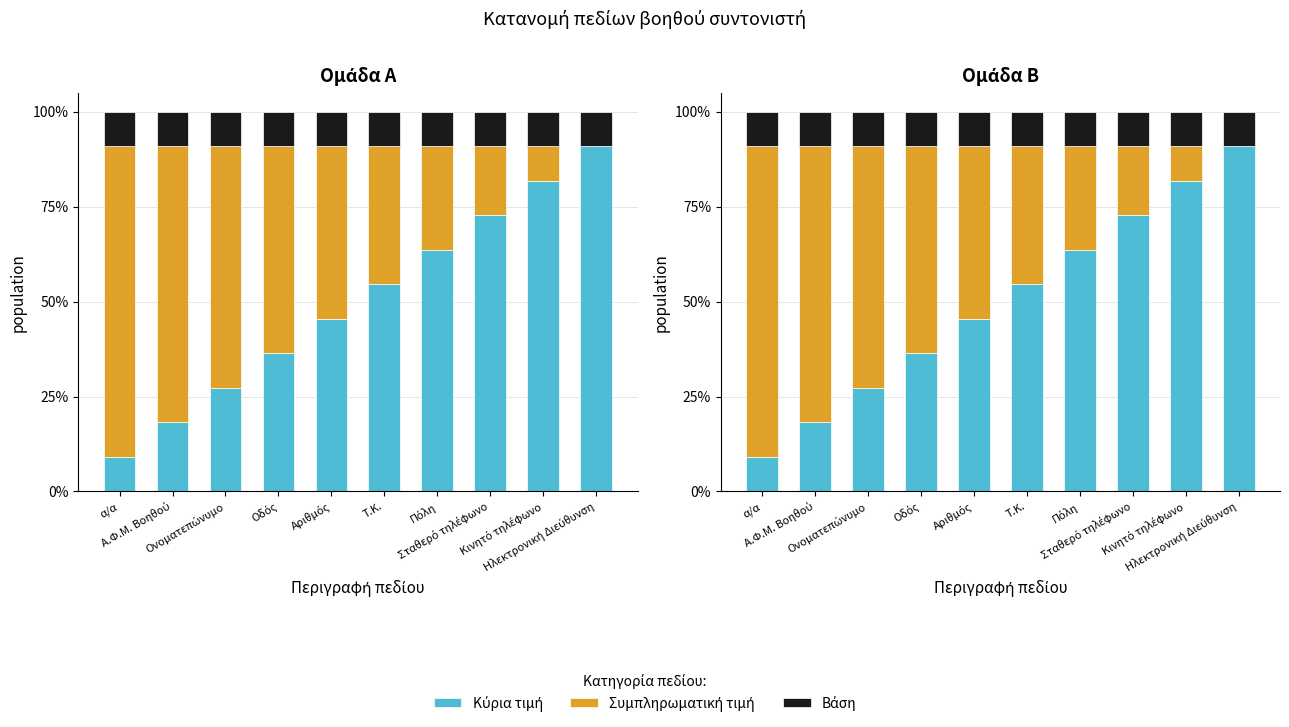

At which label does Κύρια τιμή reach its minimum?

α/α